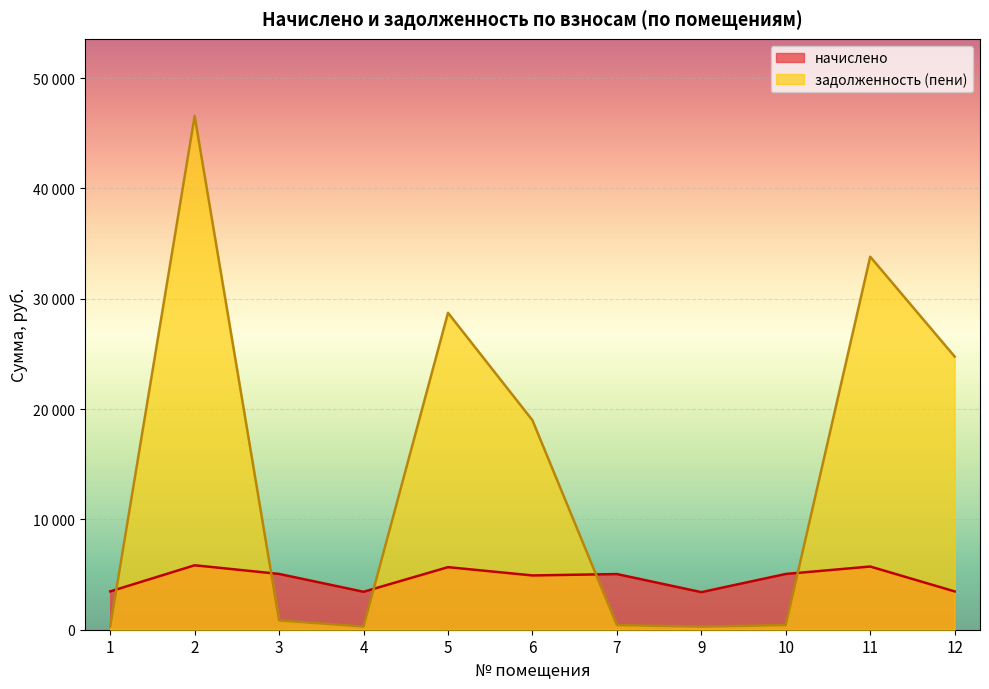

True or false: начислено and задолженность (пени) cross at least once.

True